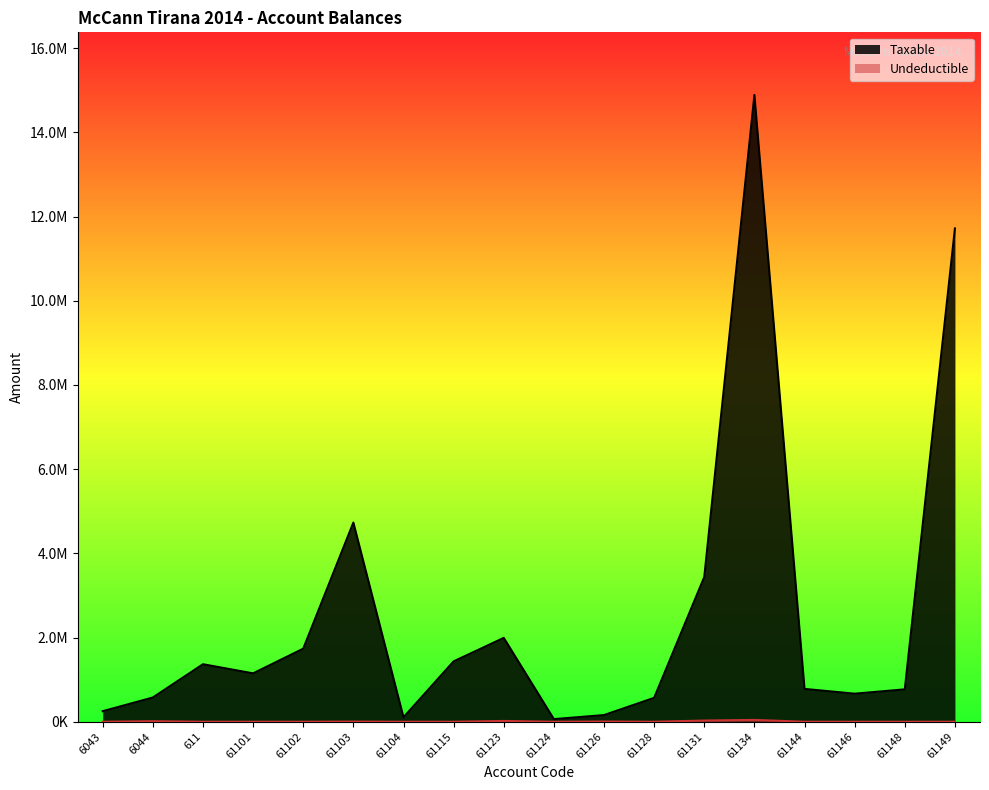

What is the minimum value for Taxable?

61813.2